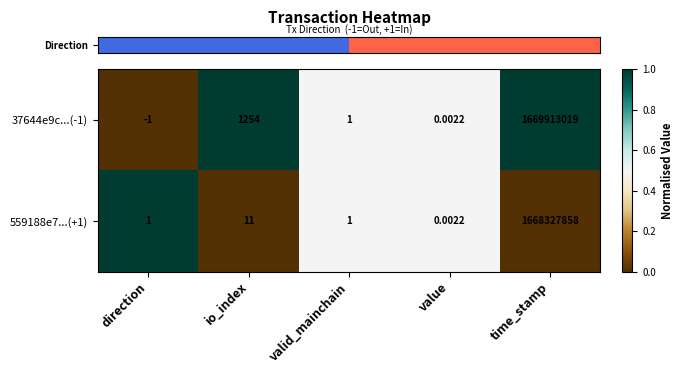

At which category is the sum across all series the highest?

time_stamp